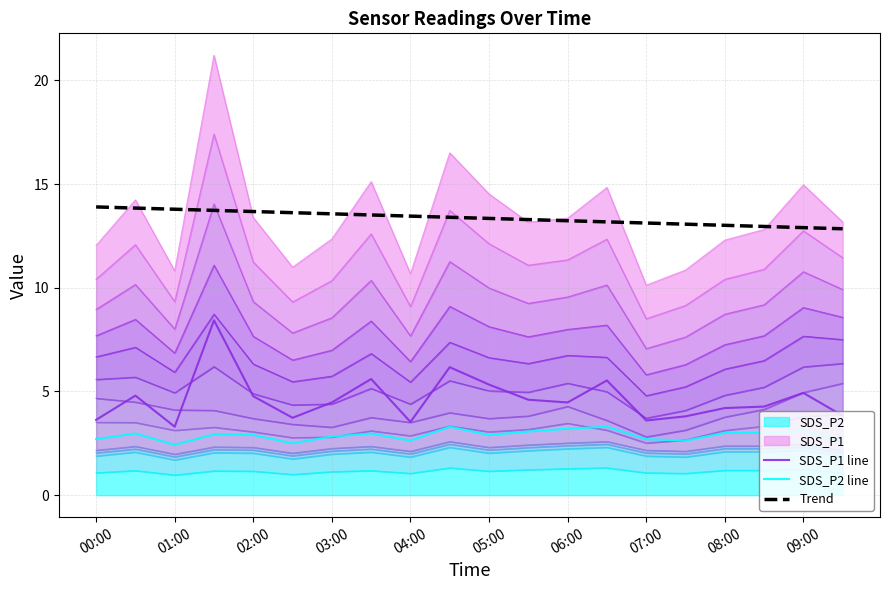

What is the value of the SDS_P1 line point at the 5th from the left?

4.8